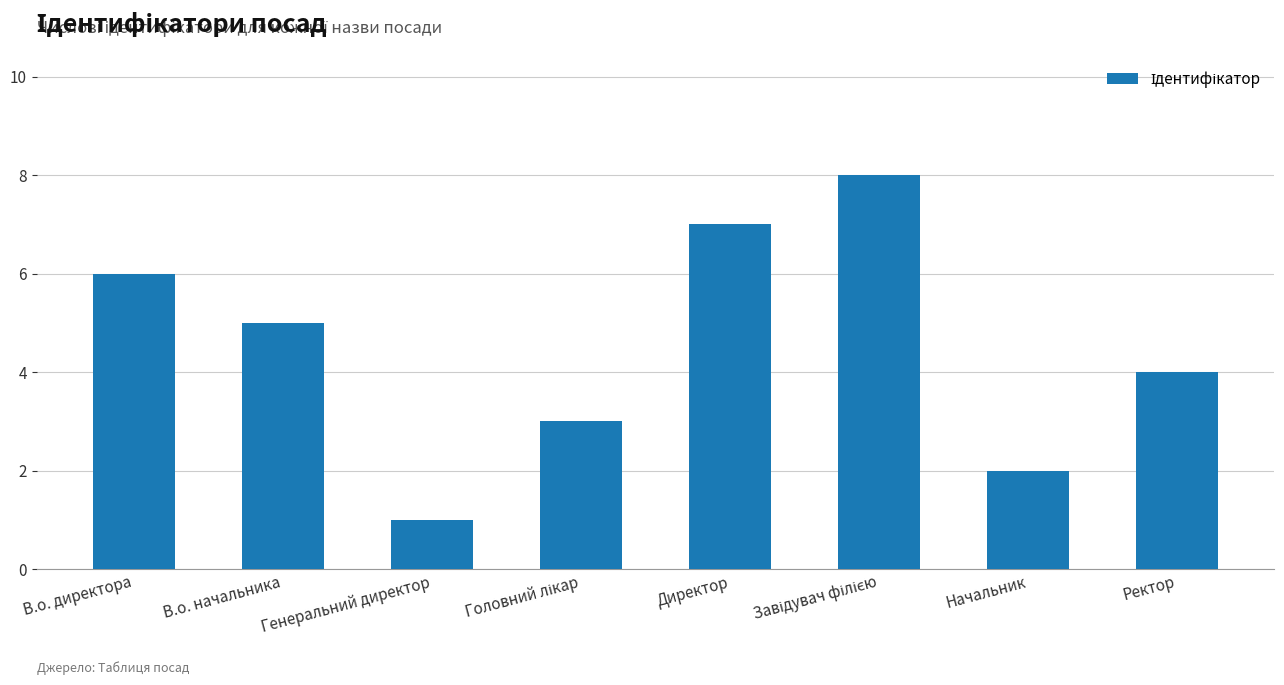

Count the values in the range 3 to 7.

5